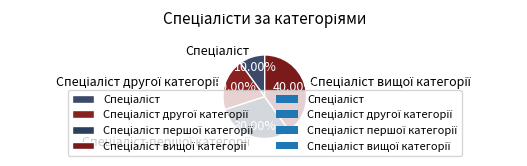

Is there a majority slice in this chart?

No